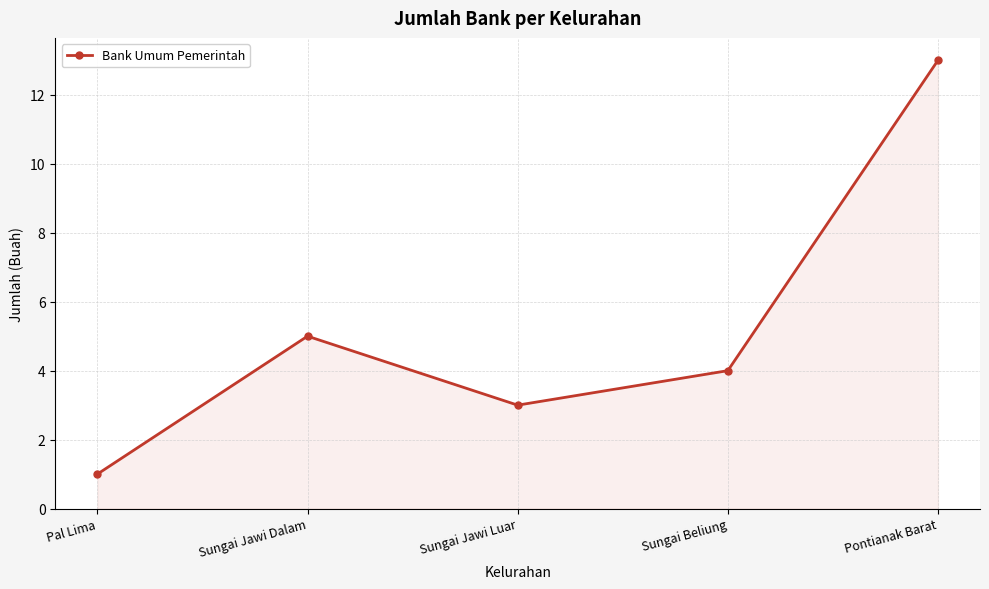

What is the sum of all values?

26